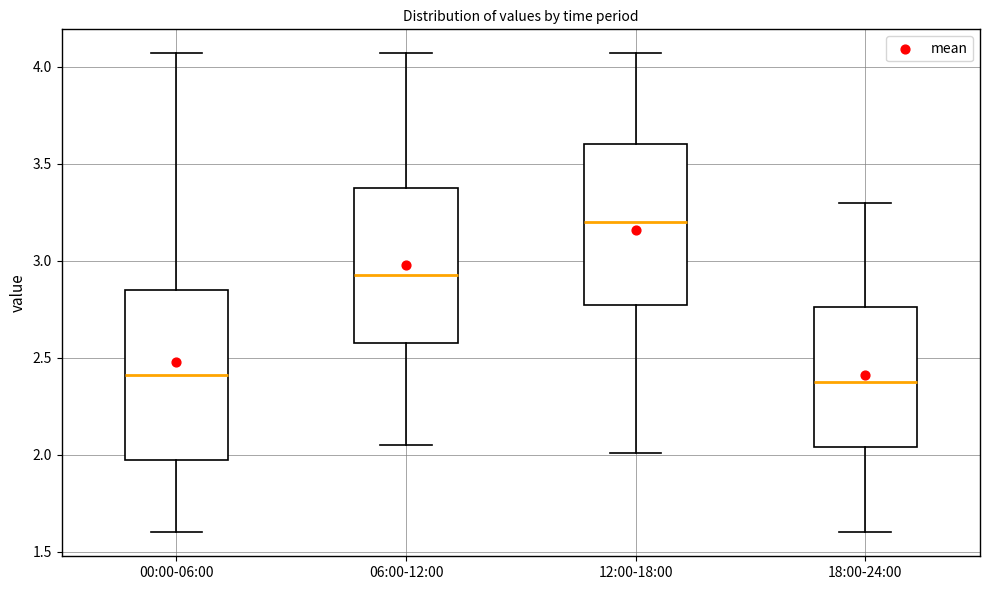

Which box has the highest median line?

12:00-18:00